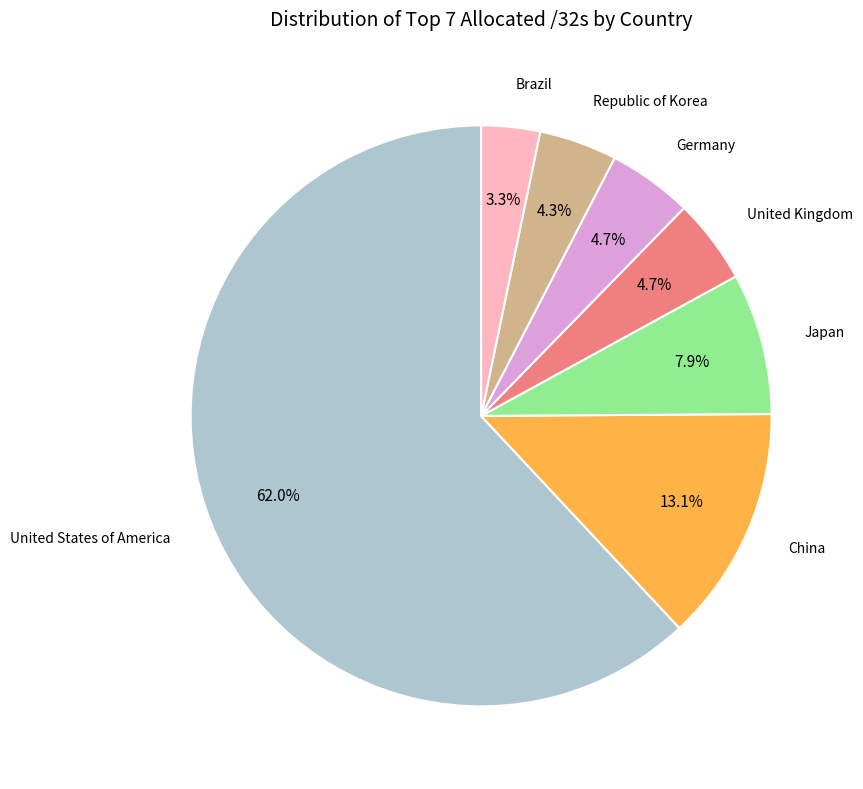

Is there any slice that represents more than half of the pie?

Yes